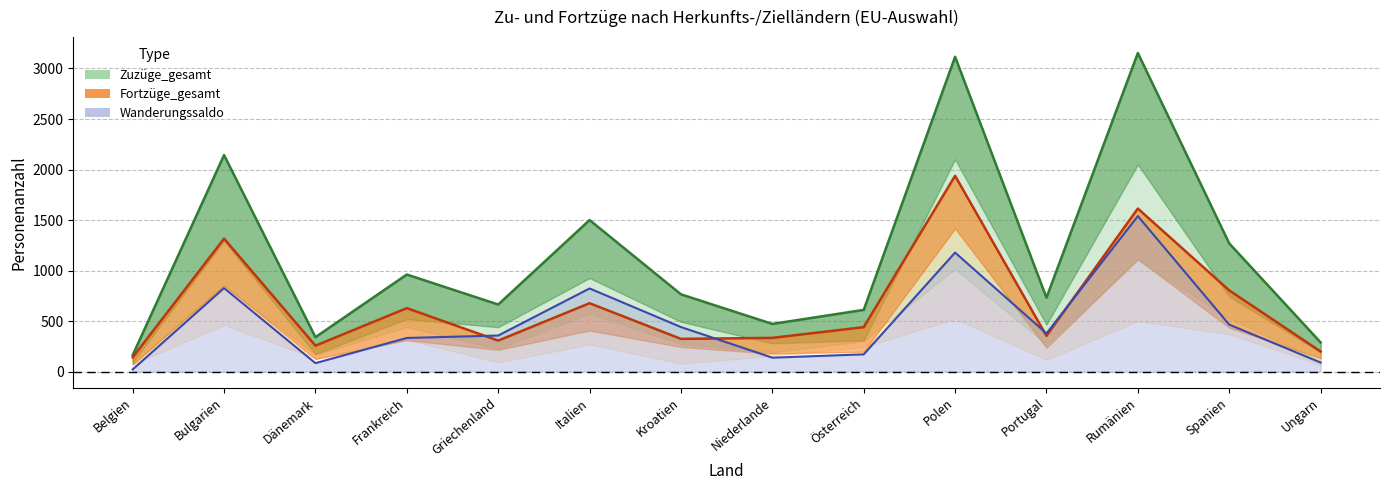

The Fortzüge_gesamt series shows 1614 at Rumänien. True or false?

True